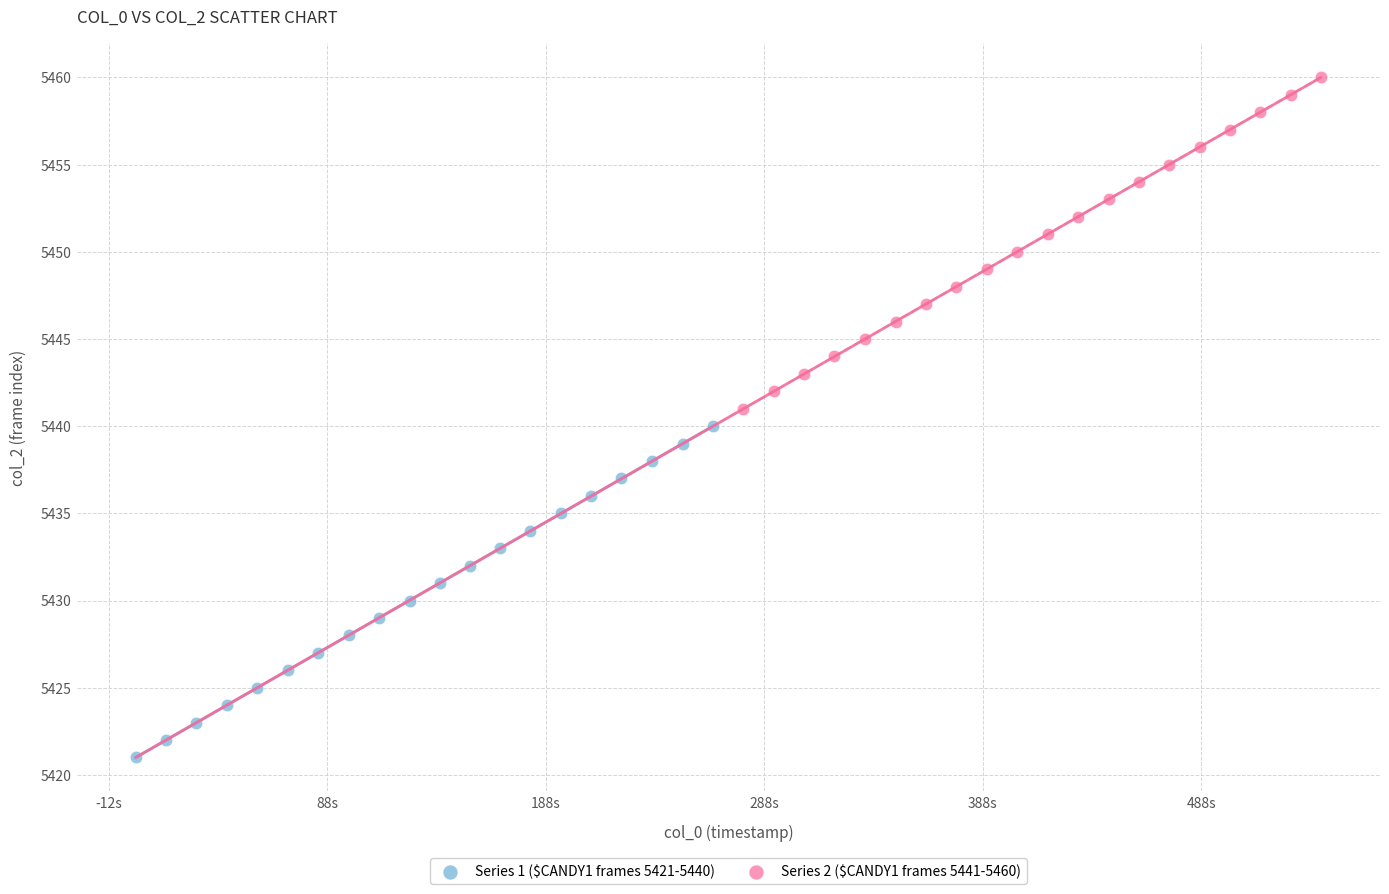

Which series contains the lowest Y value?

Series 1 ($CANDY1 frames 5421-5440)